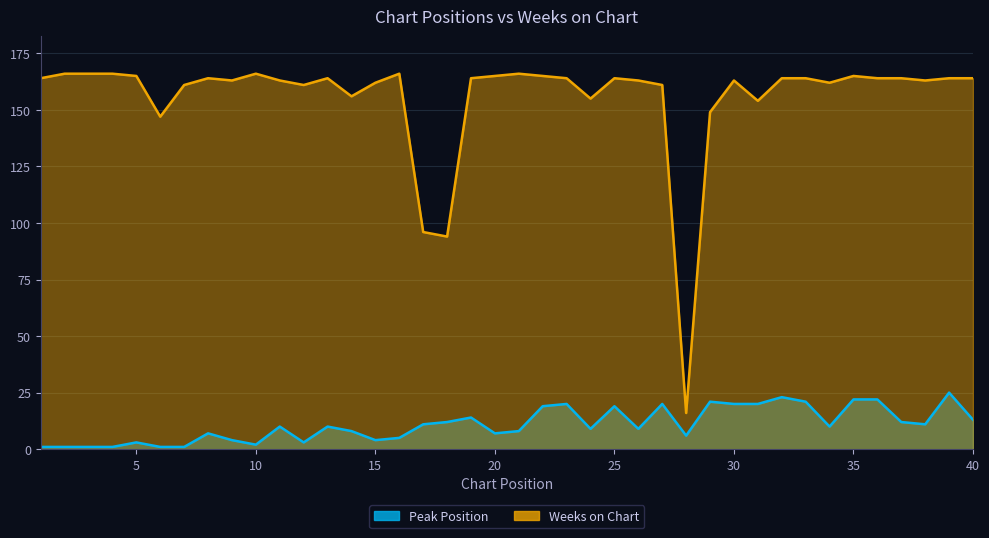

What is the difference between the maximum and minimum values in the Peak Position series?

24